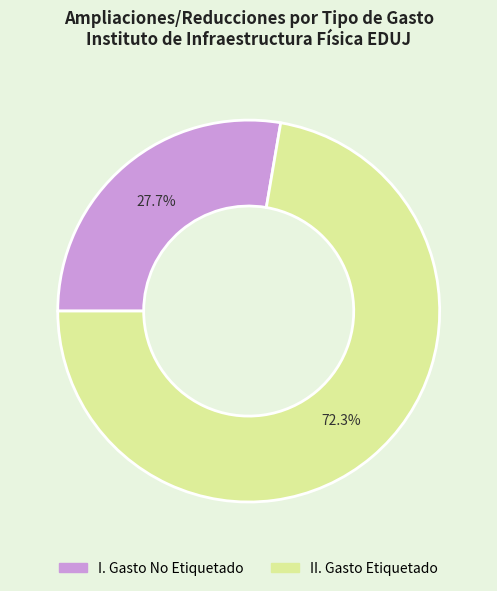

Is there a majority slice in this chart?

Yes